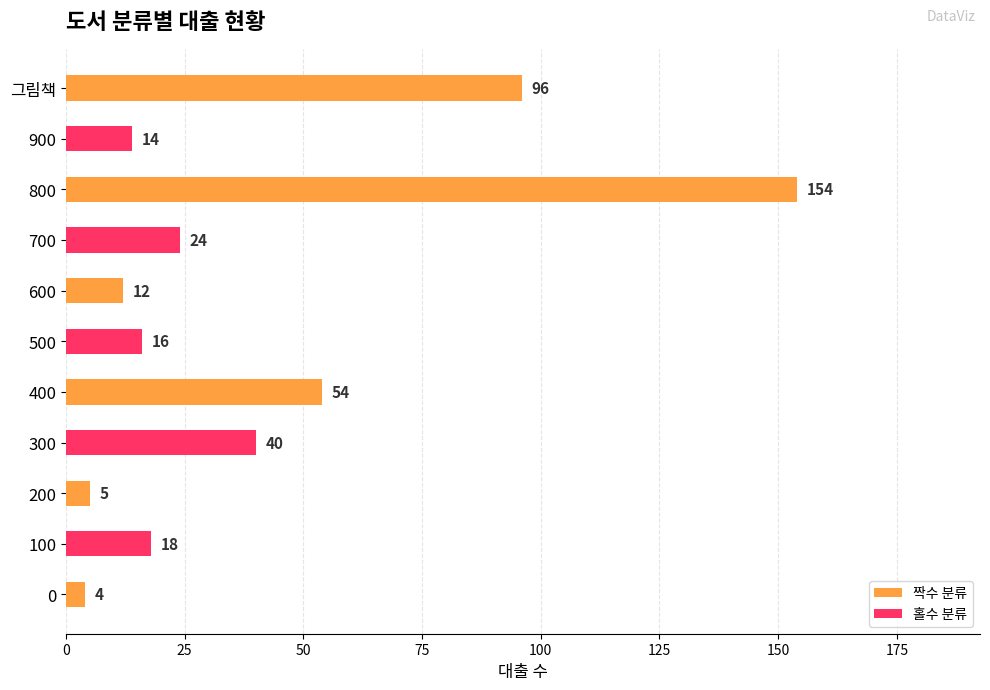

Does the chart contain stacked bars?

No